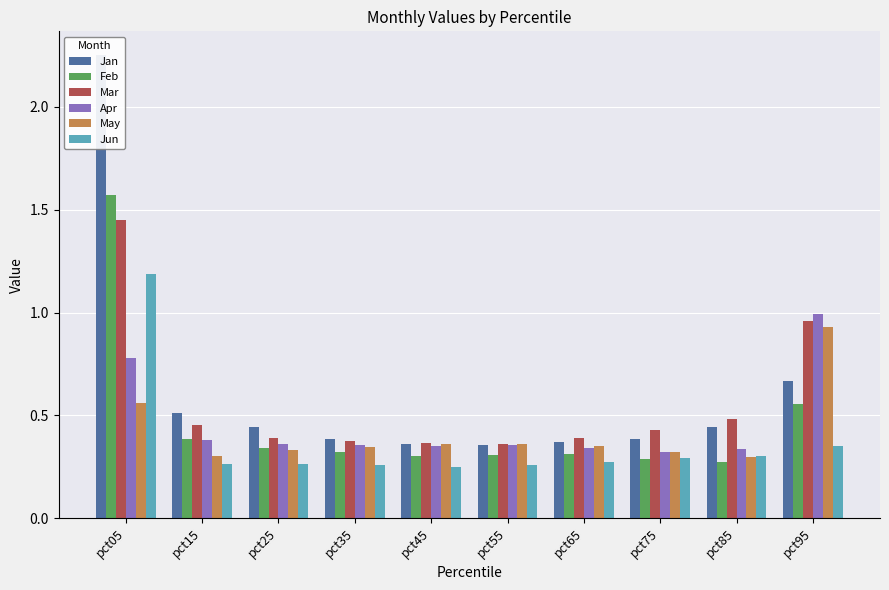

What is the spread (max minus min) of values at pct15?

0.3